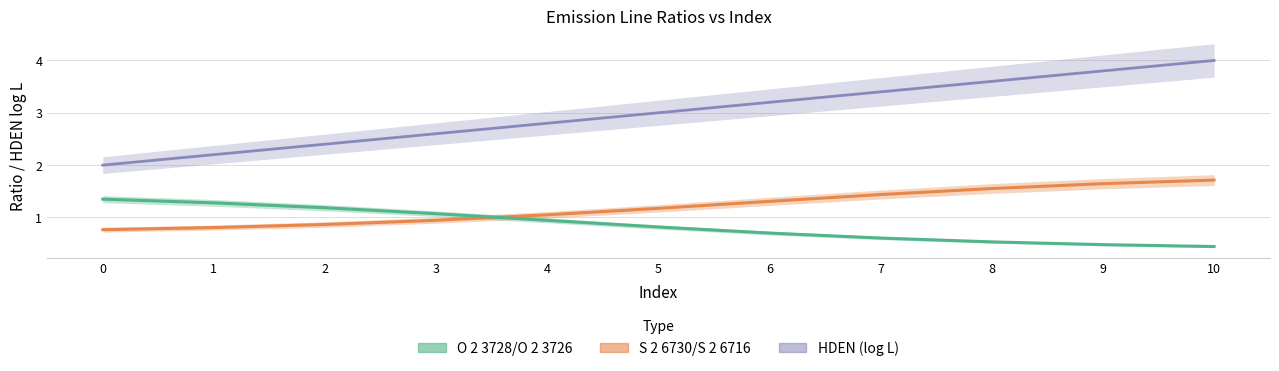

What is the total value across all series at 0?

4.1